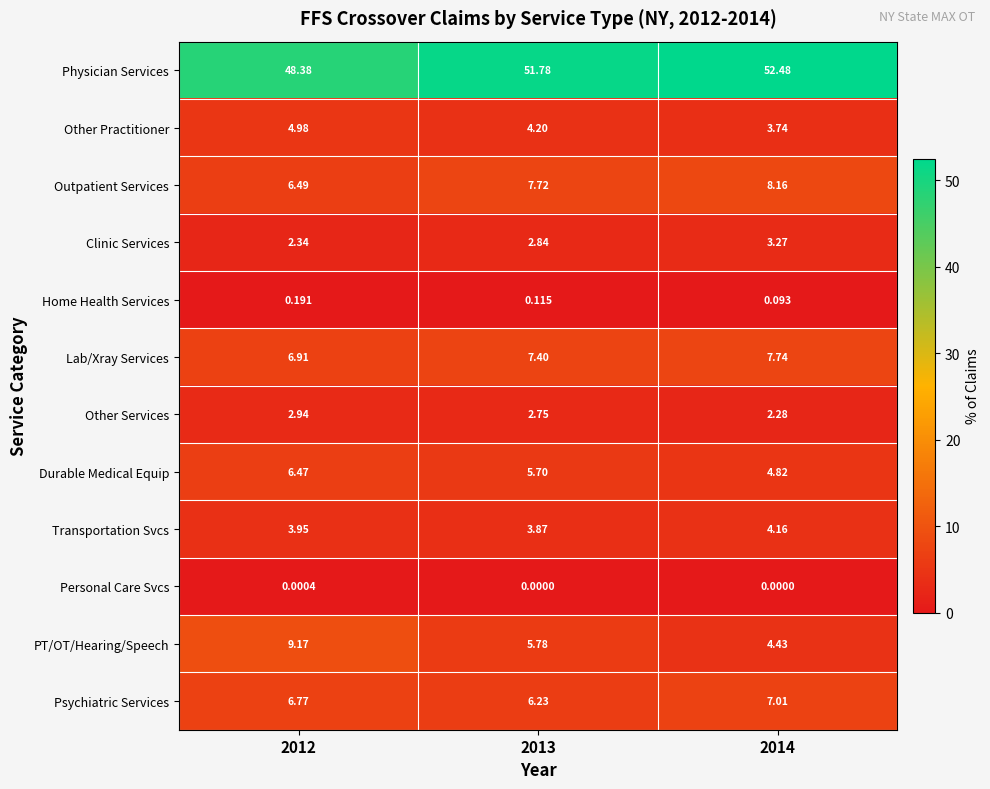

At 2014, list the series in order from smallest to largest.

Personal Care Svcs, Home Health Services, Other Services, Clinic Services, Other Practitioner, Transportation Svcs, PT/OT/Hearing/Speech, Durable Medical Equip, Psychiatric Services, Lab/Xray Services, Outpatient Services, Physician Services